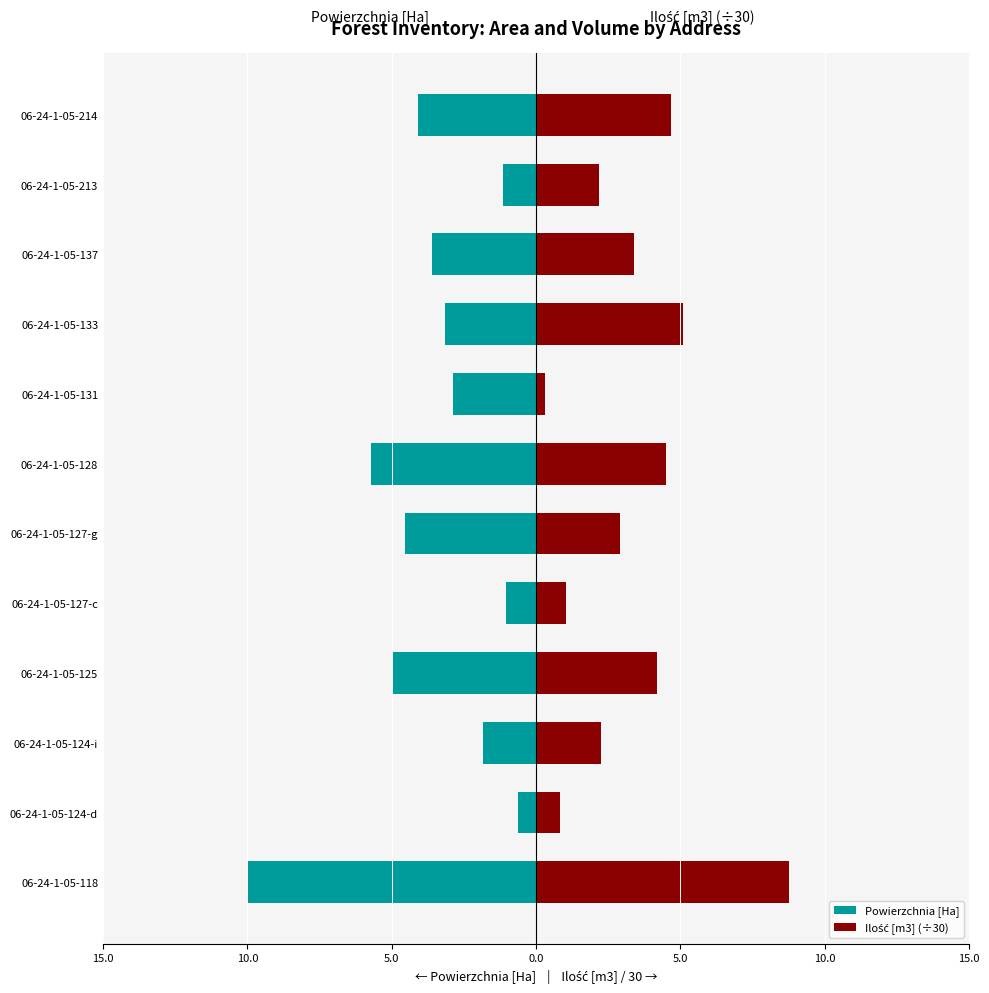

Does the chart contain stacked bars?

No